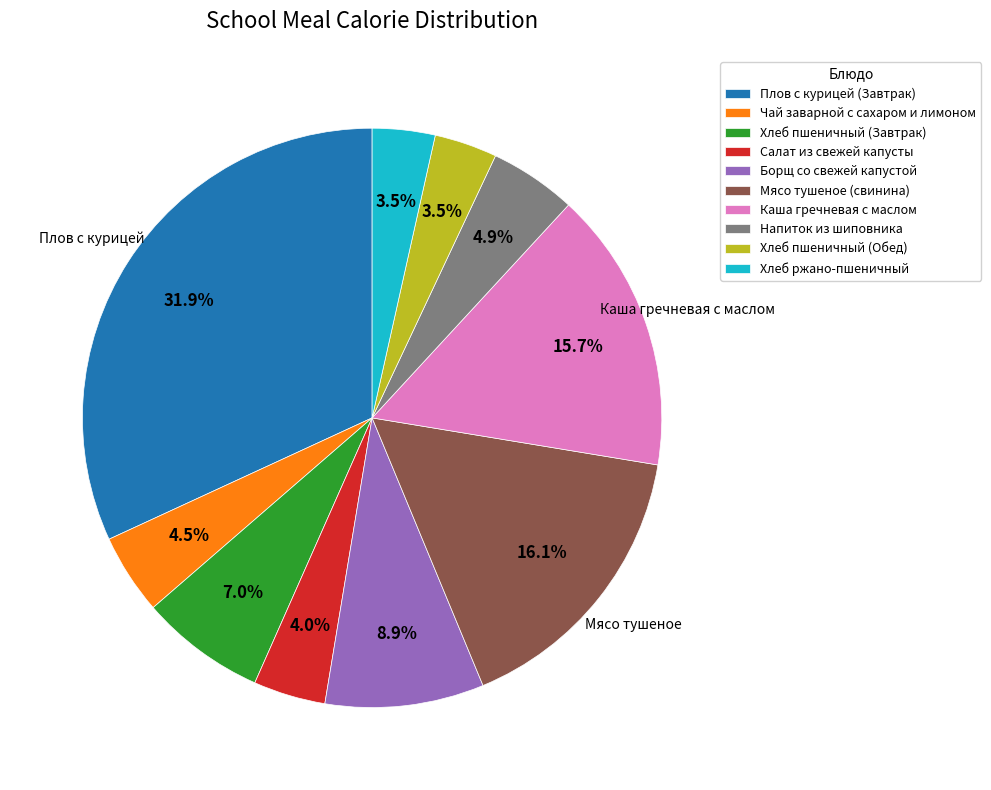

How many slices are in this pie chart?

10